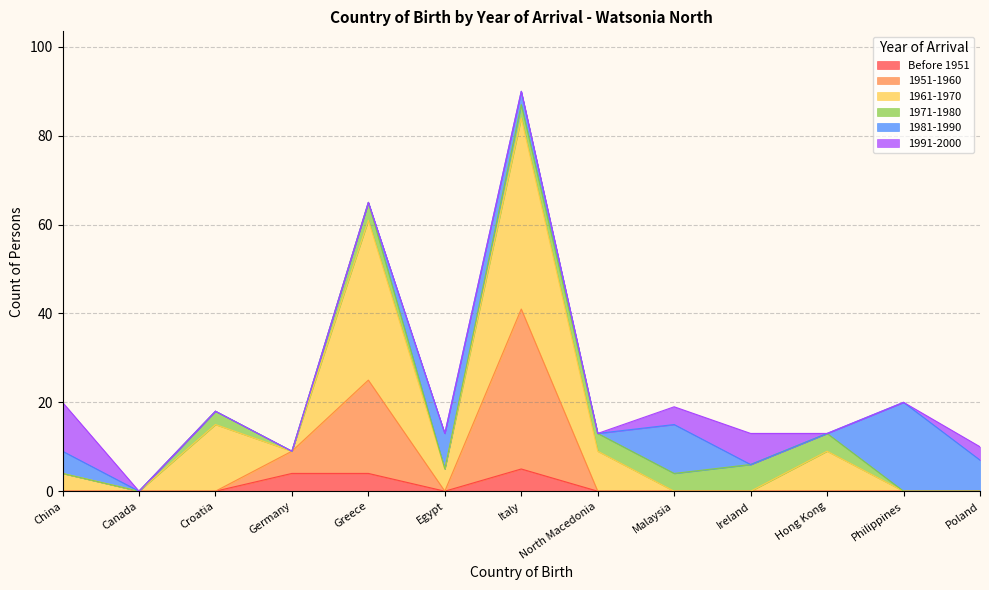

What is the total value across all series at China?

20